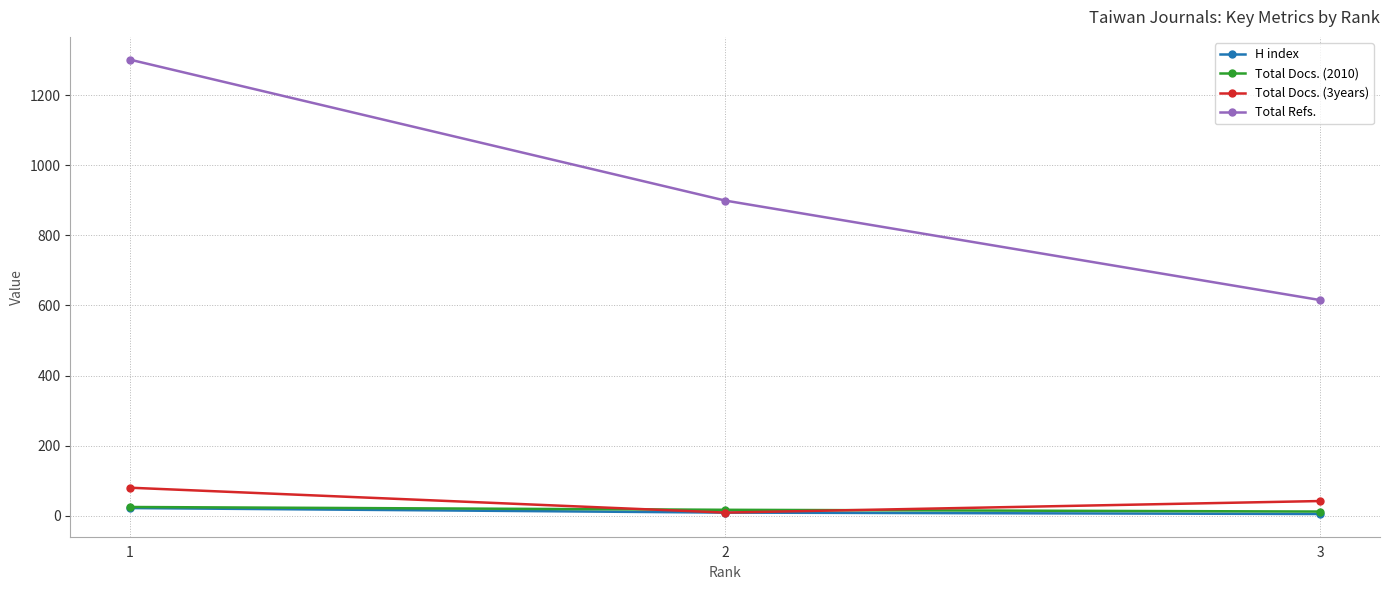

What is the value of the H index point at the 2nd from the left?

9